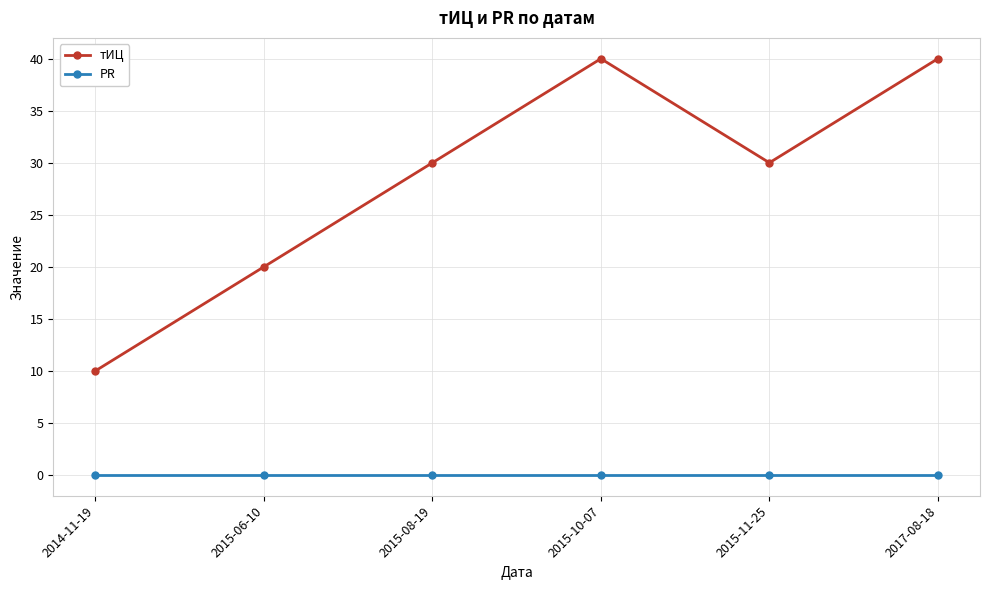

Does the chart have visible grid lines?

Yes